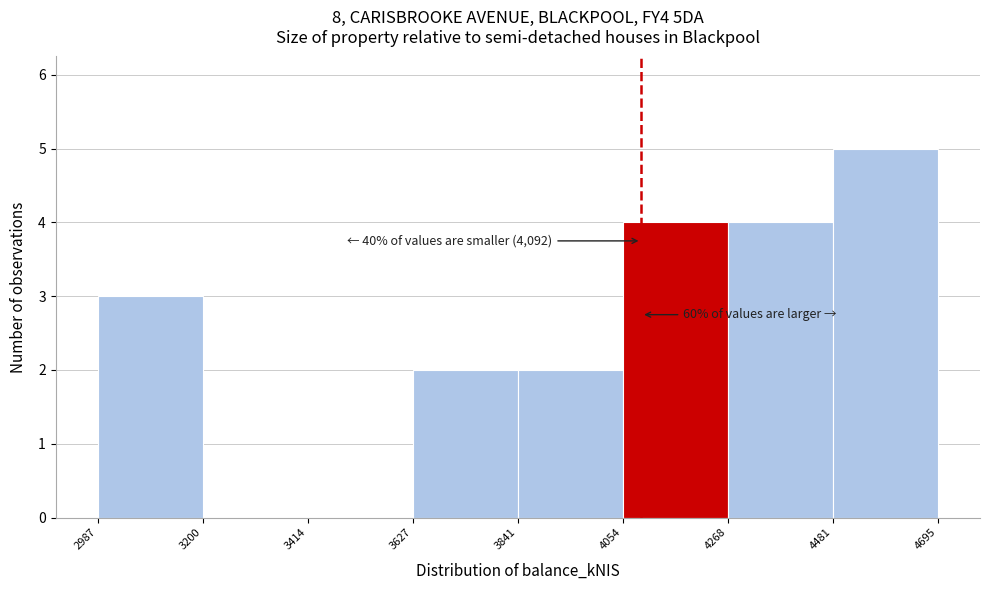

Over which range of the x-axis is the bar tallest?

4481 to 4695